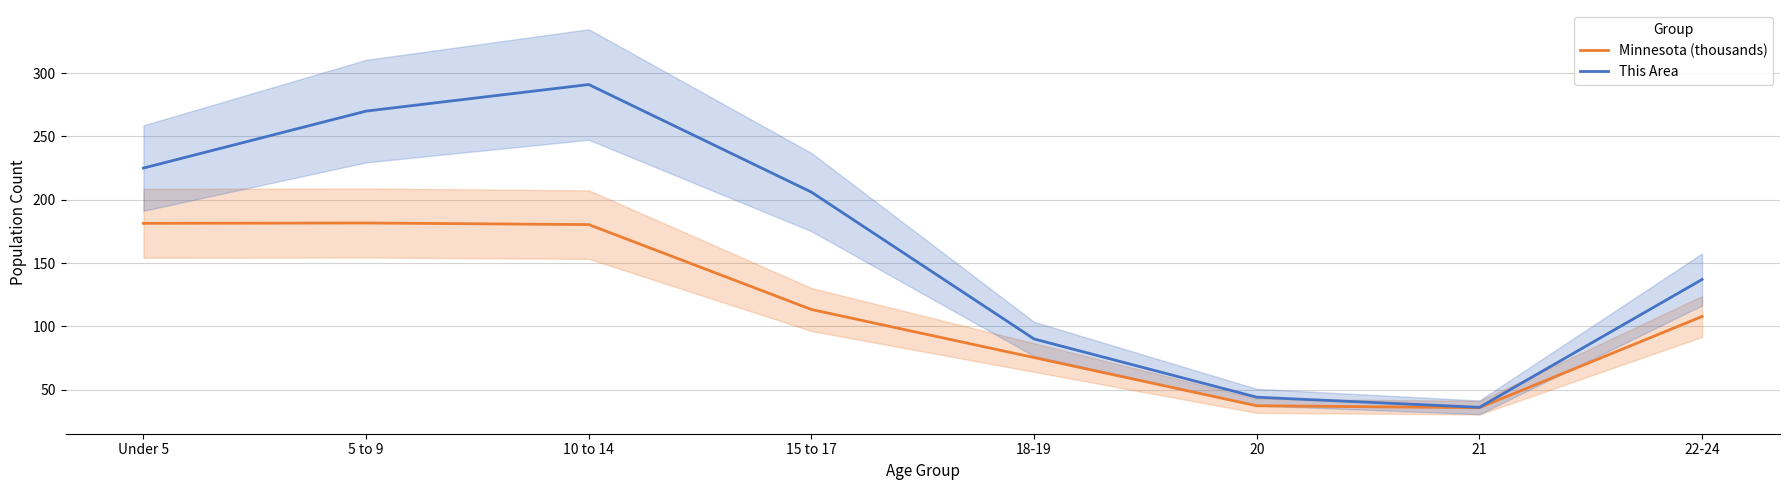

List the series in order of their peak value, lowest first.

Minnesota (thousands), This Area